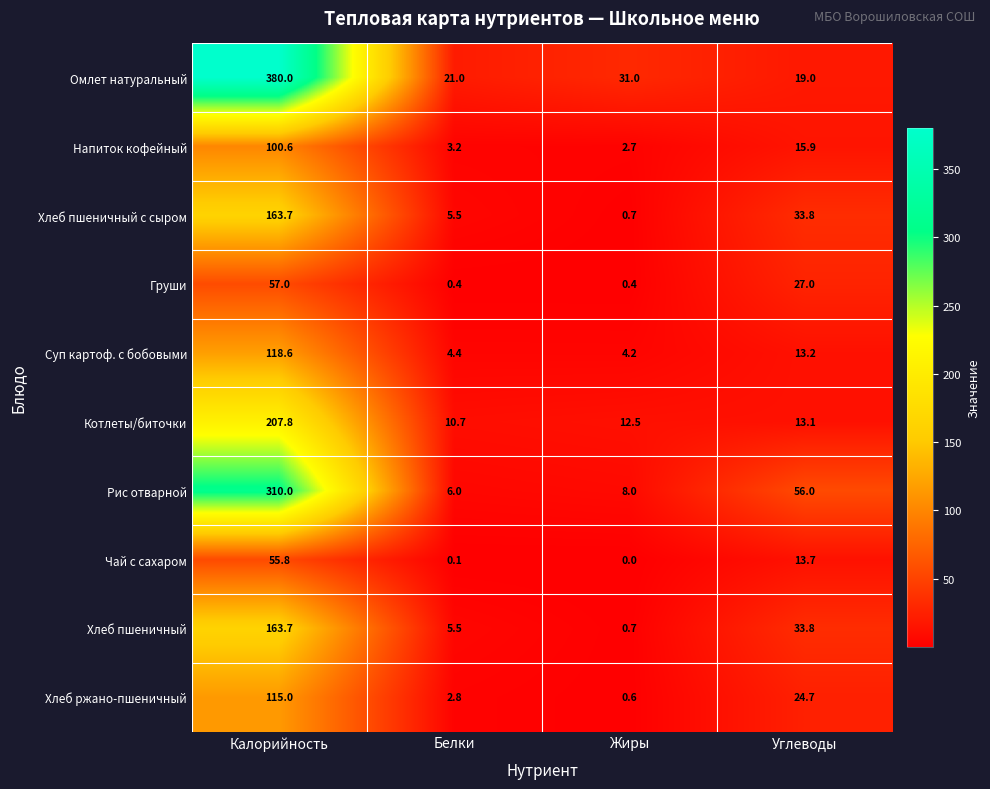

Count the number of data series in this chart.

10